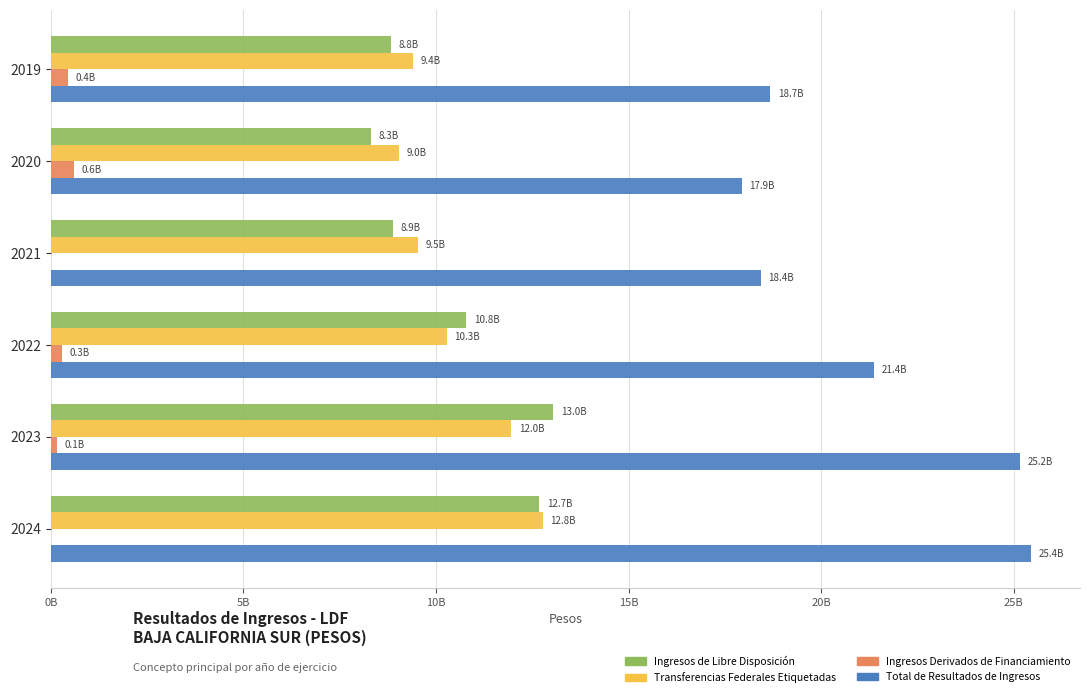

Which series has the largest range (max minus min)?

Total de Resultados de Ingresos